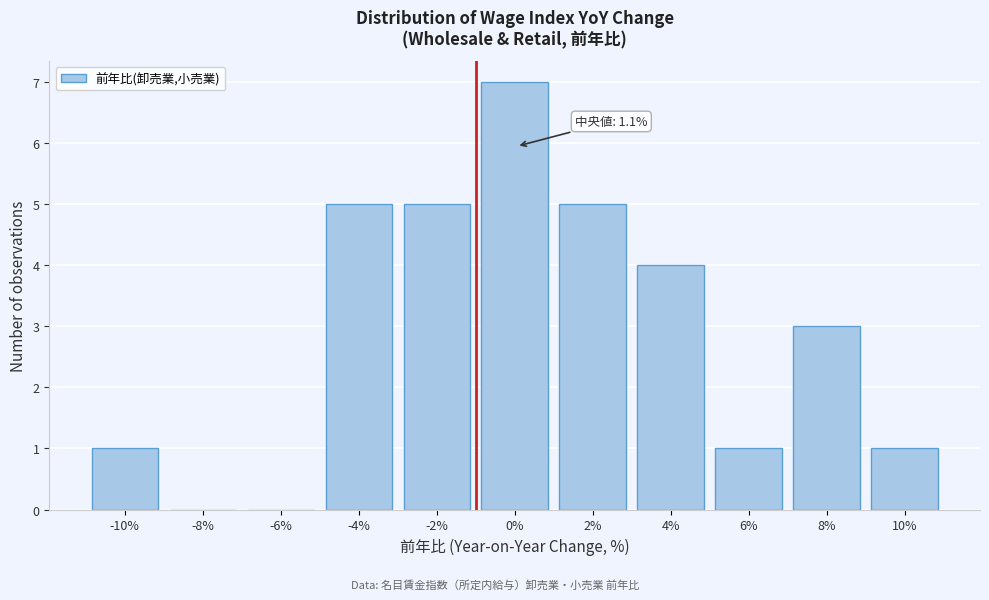

Reading right to left, transcribe all the data shown in this chart.

10%=1	8%=3	6%=1	4%=4	2%=5	0%=7	-2%=5	-4%=5	-6%=0	-8%=0	-10%=1